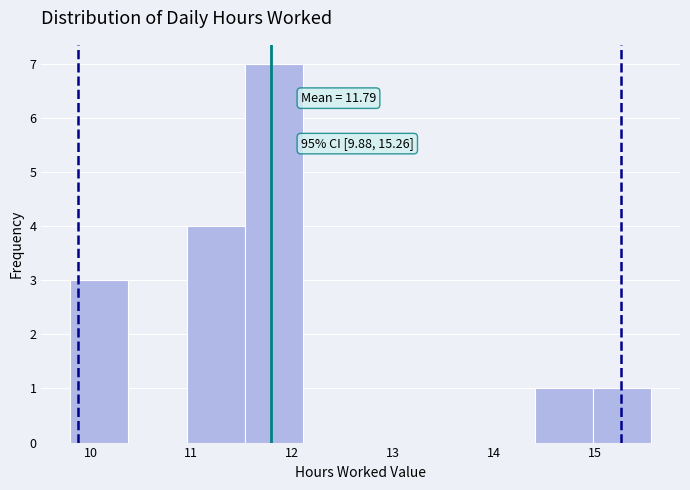

Over which range of the x-axis is the bar tallest?

11.5 to 12.1